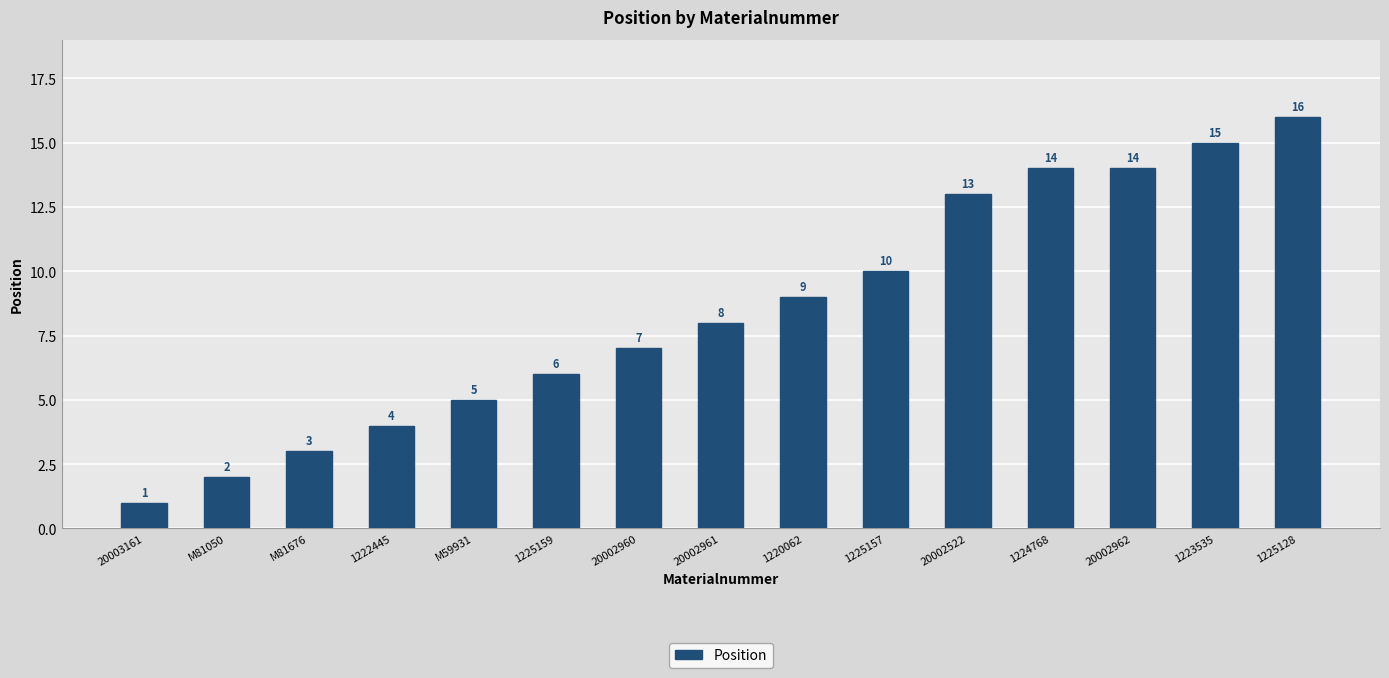

What position from the right is 1223535?

2